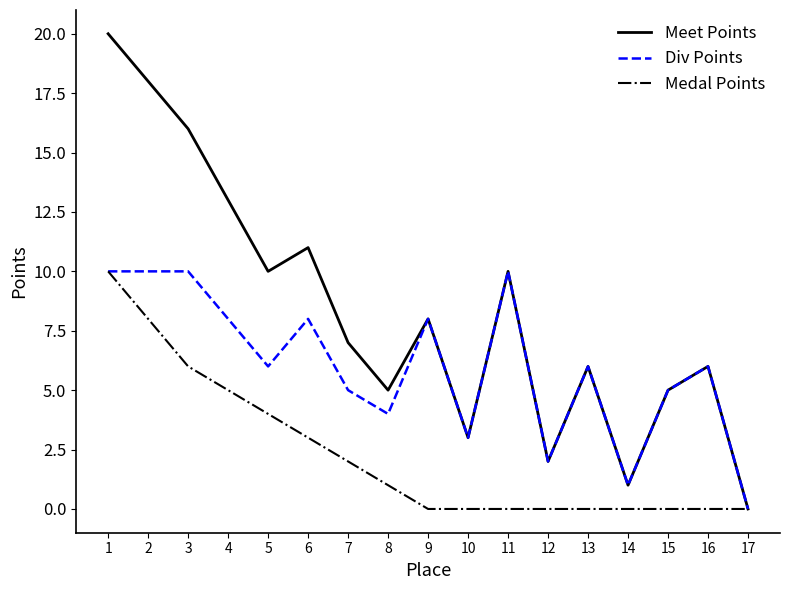

At which label does Div Points reach its minimum?

17